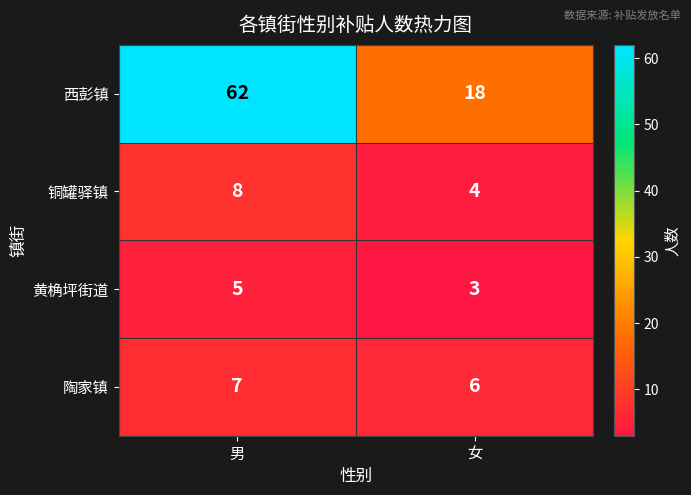

At which label does 西彭镇 reach its minimum?

女